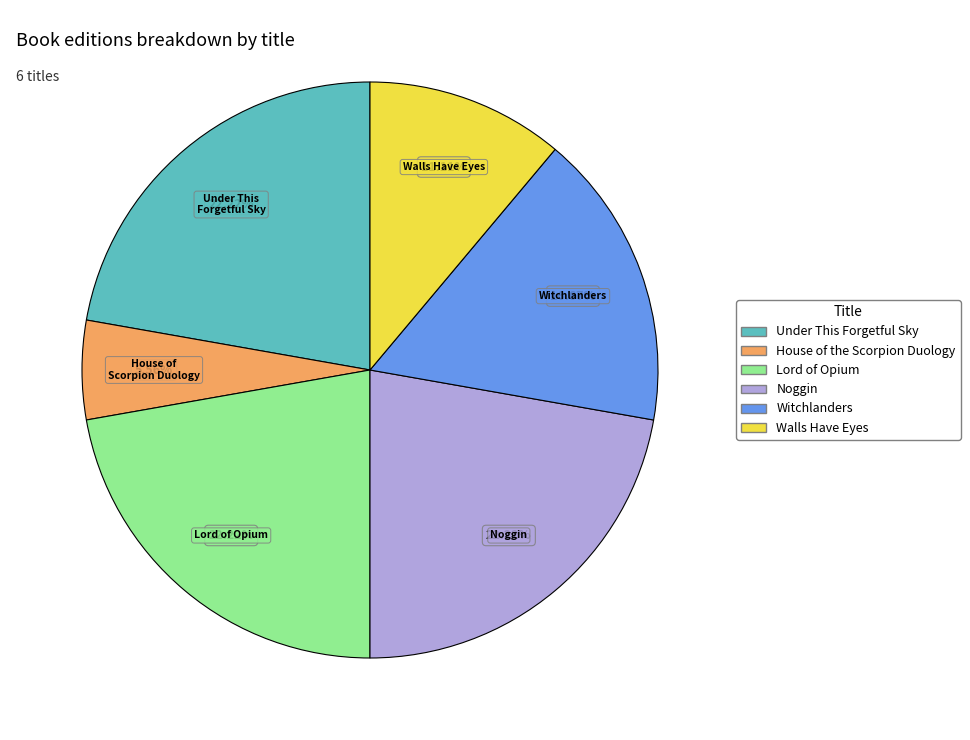

Is Under This Forgetful Sky the majority of the pie?

No